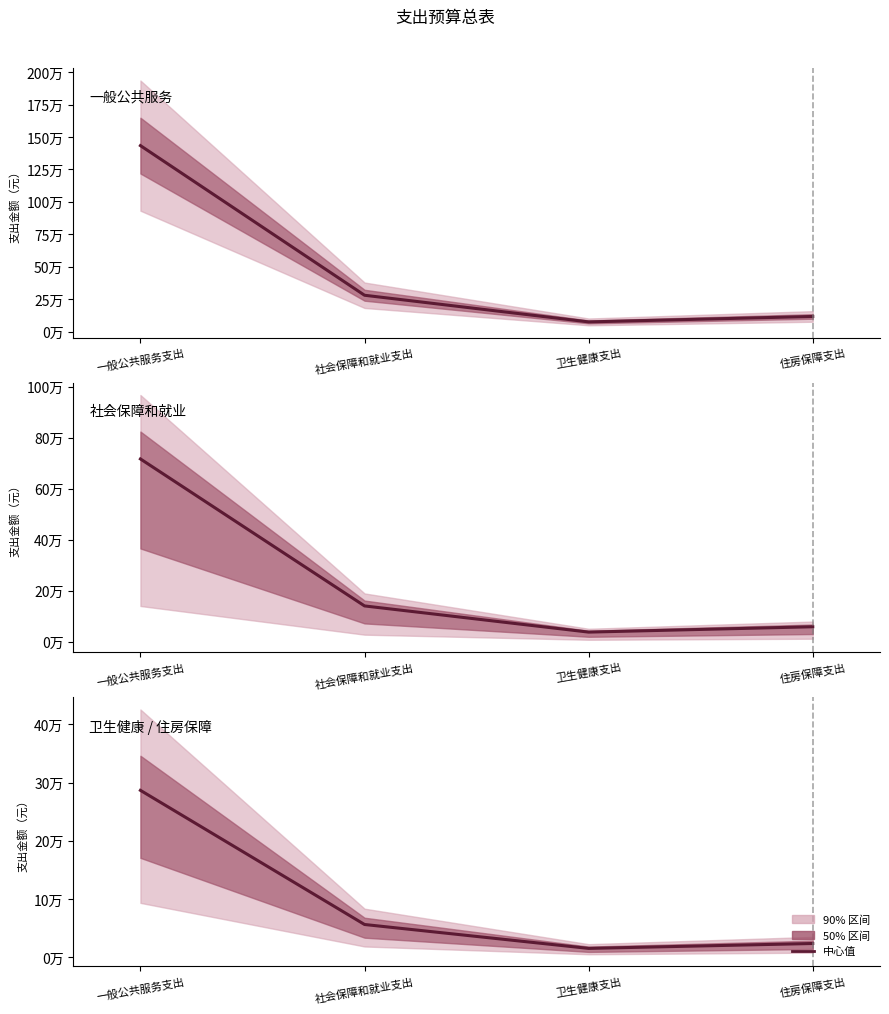

Is the value of 当年预算小计 at 一般公共服务支出 greater than the value of 基本支出 at 一般公共服务支出?

Yes